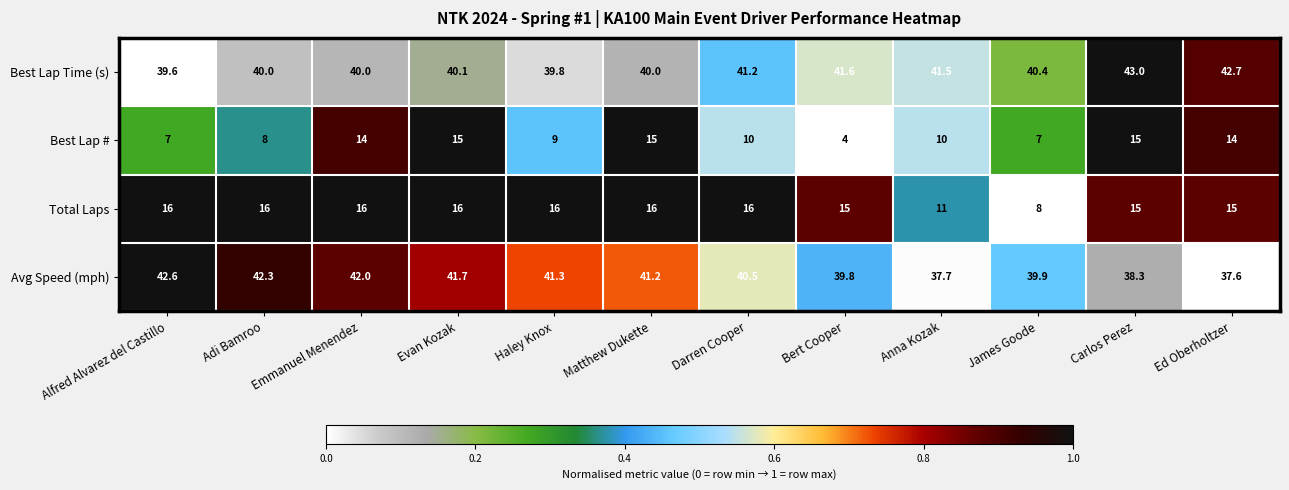

Where is Avg Speed (mph) nearest to the value 40?

James Goode